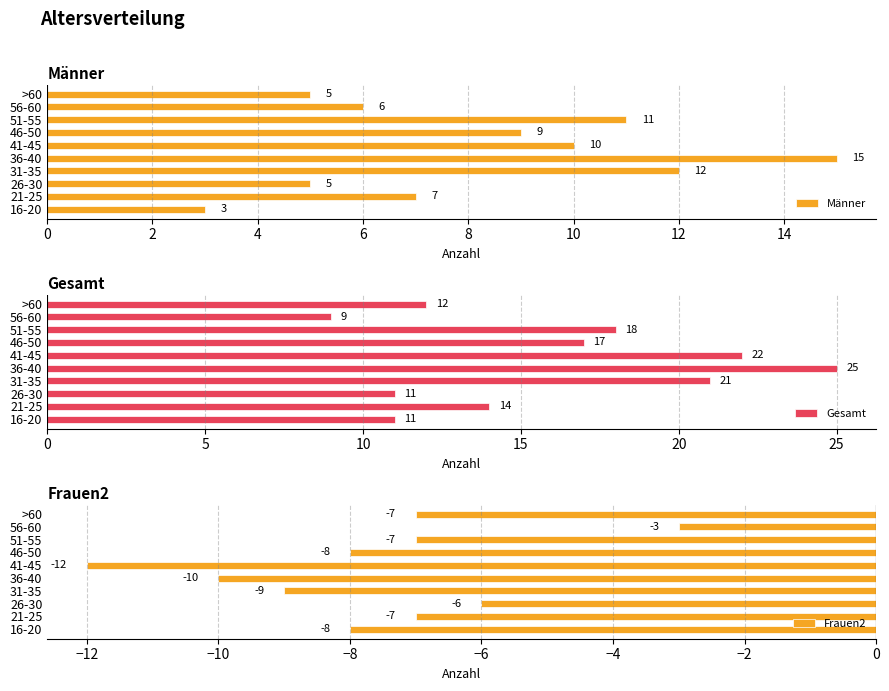

Rank the series by their maximum value, from highest to lowest.

Gesamt, Männer, Frauen2